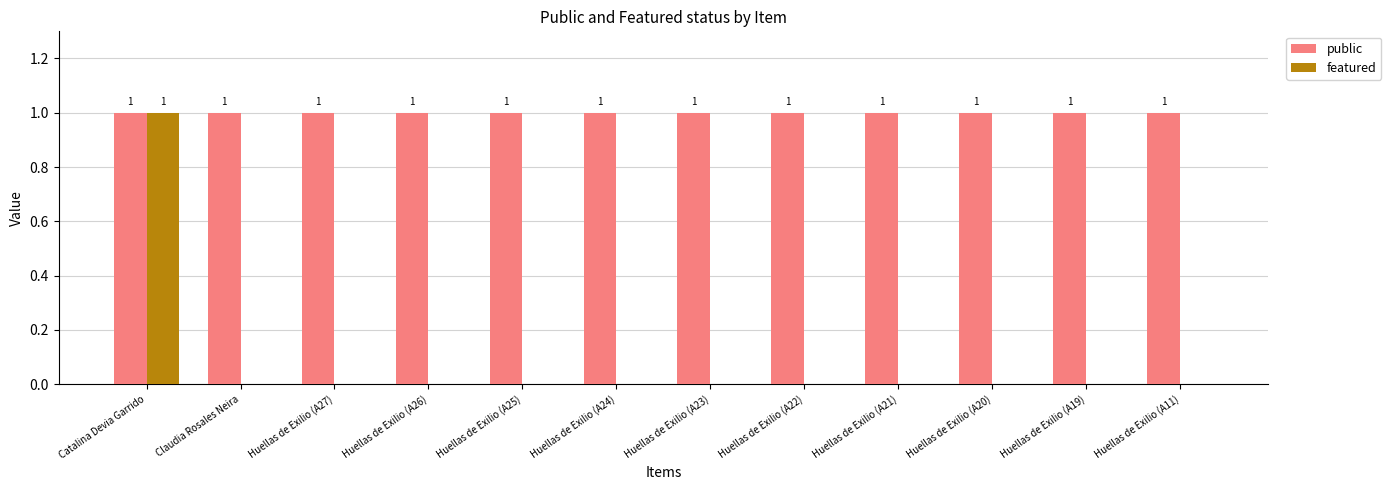

At which category is the sum across all series the highest?

Catalina Devia Garrido